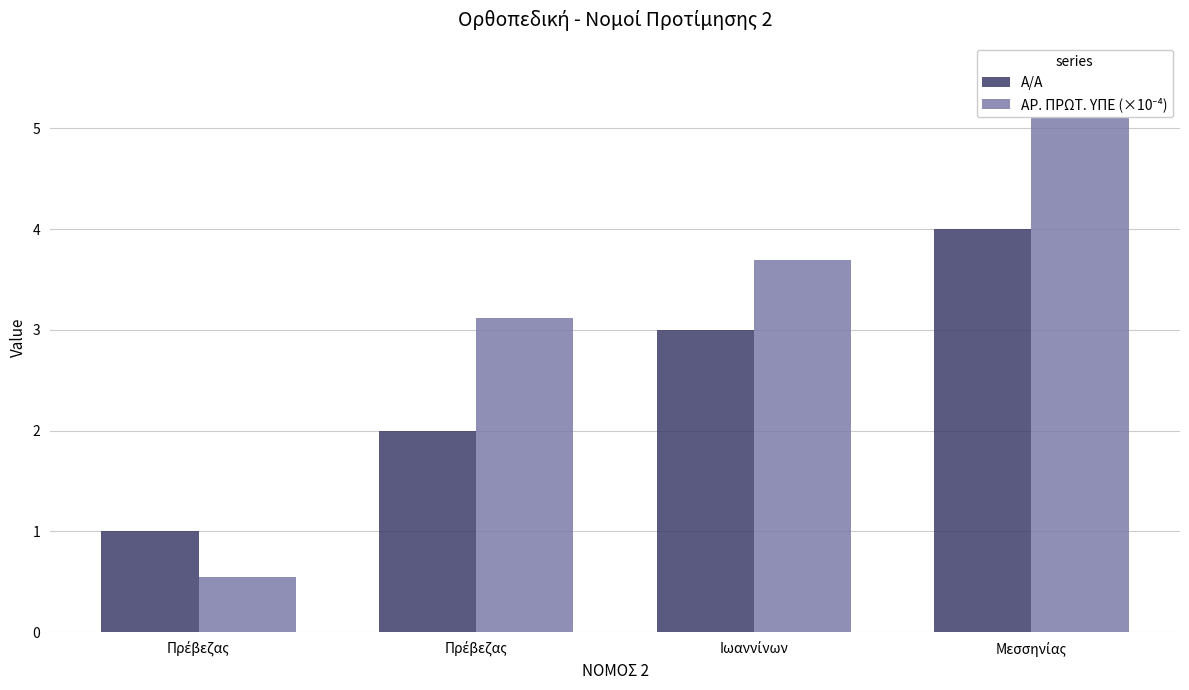

What are all the series names shown in the legend?

Α/Α, ΑΡ. ΠΡΩΤ. ΥΠΕ (×10⁻⁴)